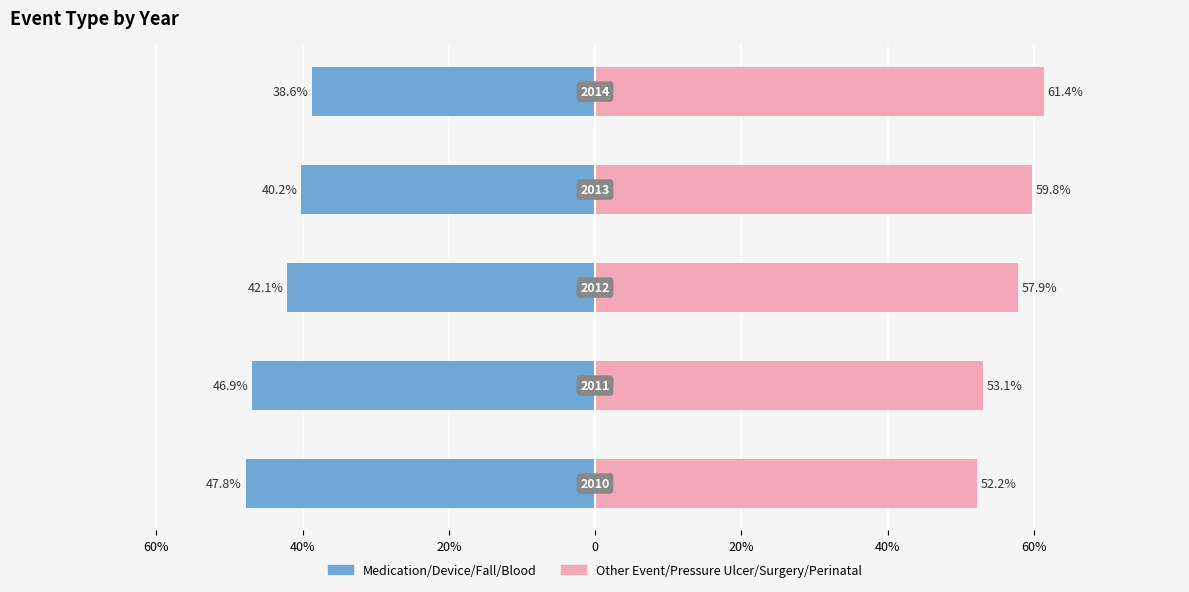

The value of Medication/Other Substance/Fall/Device at 40% is -77.8. True or false?

False